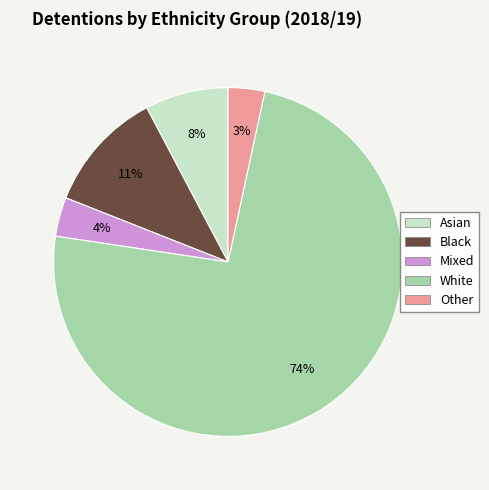

How many slices are in this pie chart?

5